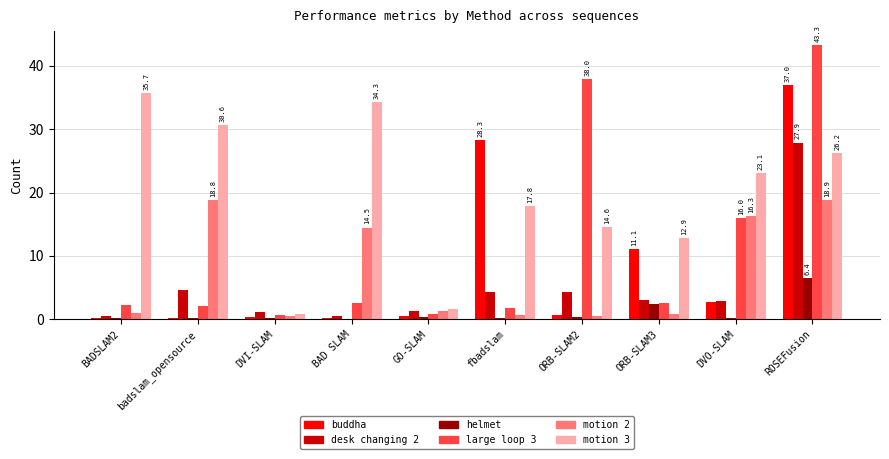

True or false: motion 3 has a value of 1.6 at GO-SLAM.

True